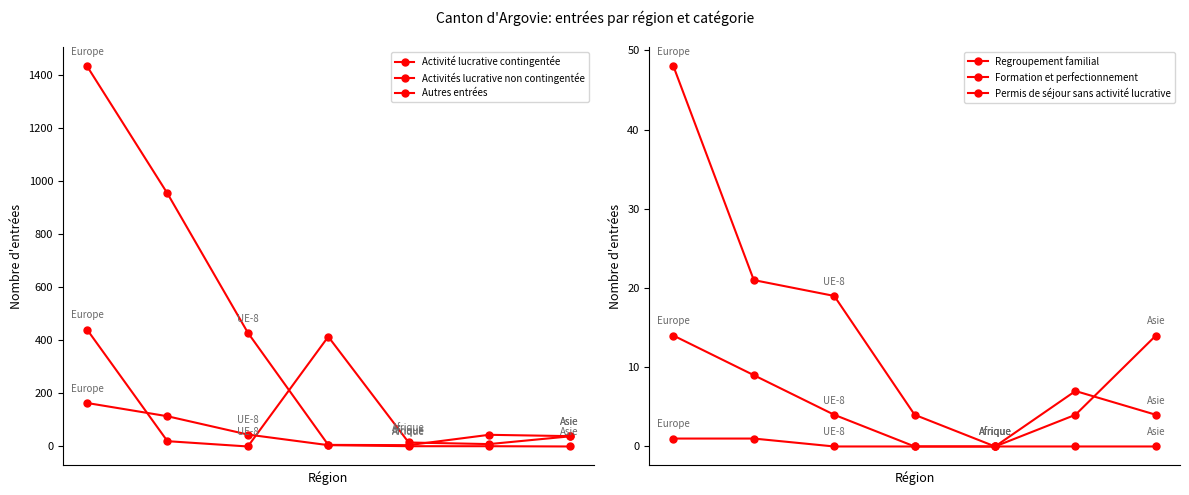

At which category does Formation et perfectionnement reach its first local peak?

5